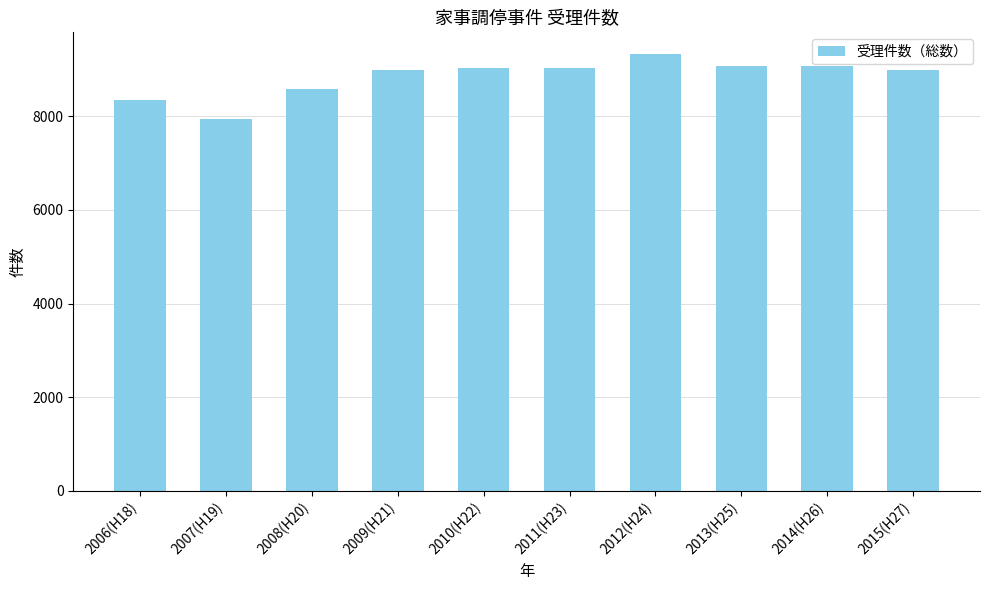

What is the change in value from 2008(H20) to 2013(H25)?

+490